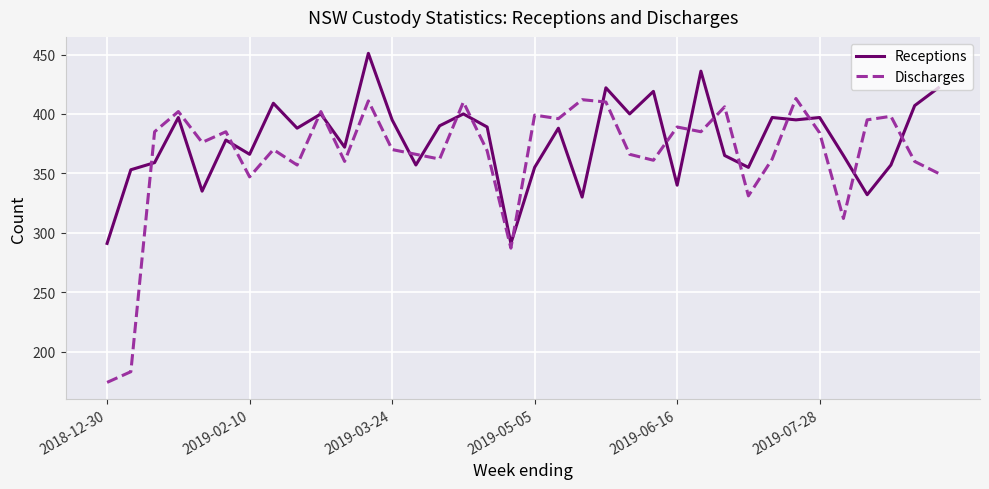

List the series in order of their peak value, lowest first.

Discharges, Receptions